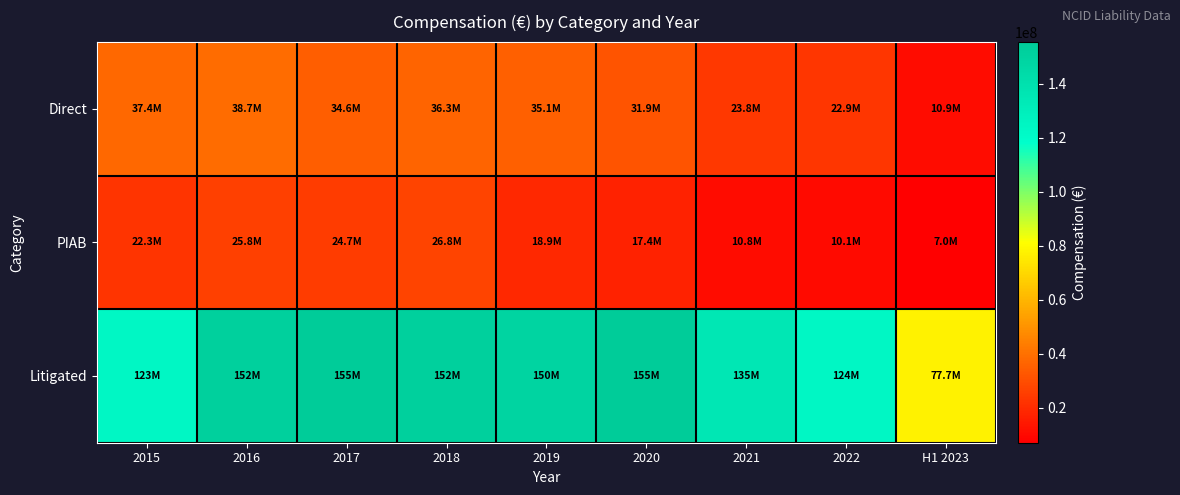

What is the spread (max minus min) of values at 2018?

125481380.1